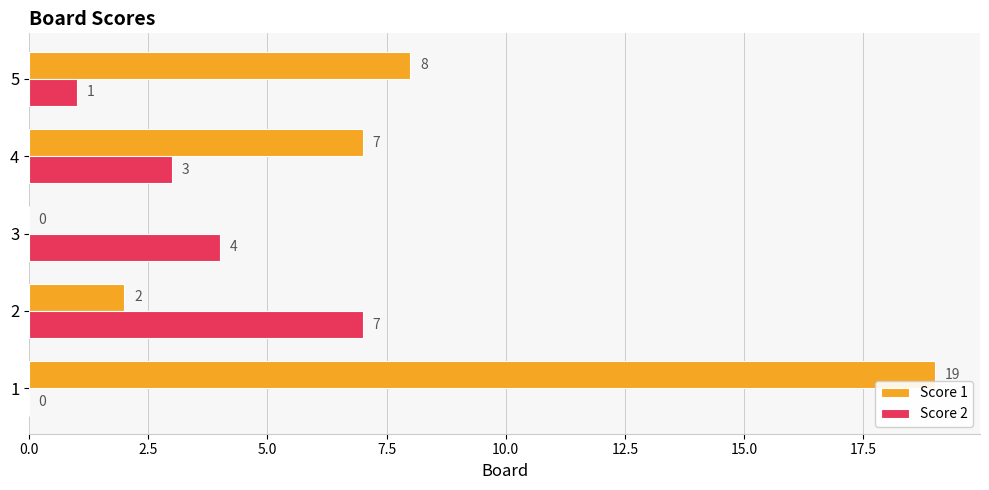

What is the maximum value for Score 1?

19